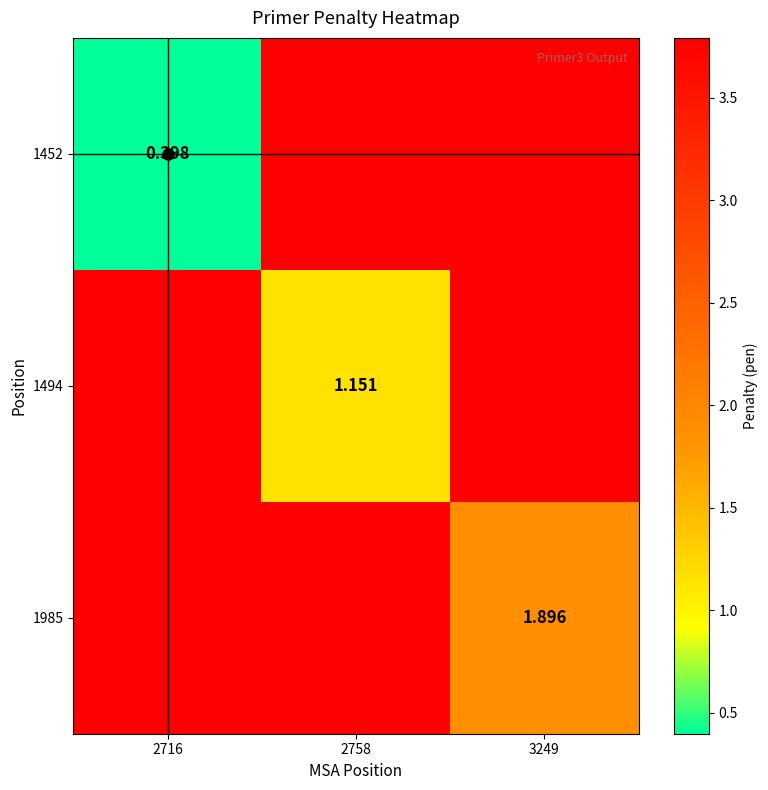

Which has a higher value, 2716 or 3249?

3249